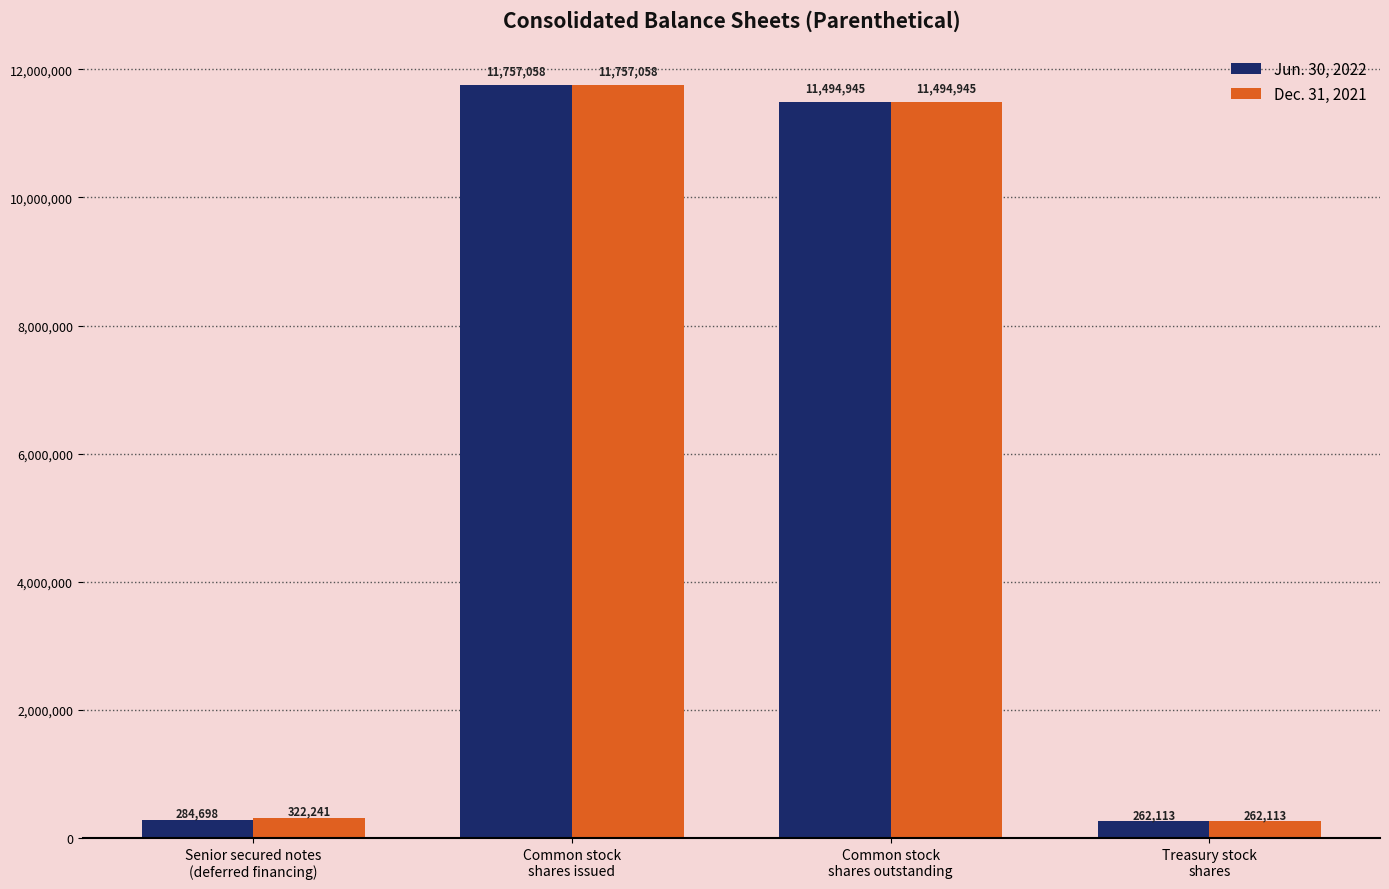

Reading left to right, transcribe all the data shown in this chart.

Jun. 30, 2022: Senior secured notes
(deferred financing)=284698	Common stock
shares issued=11757058	Common stock
shares outstanding=11494945	Treasury stock
shares=262113
Dec. 31, 2021: Senior secured notes
(deferred financing)=322241	Common stock
shares issued=11757058	Common stock
shares outstanding=11494945	Treasury stock
shares=262113